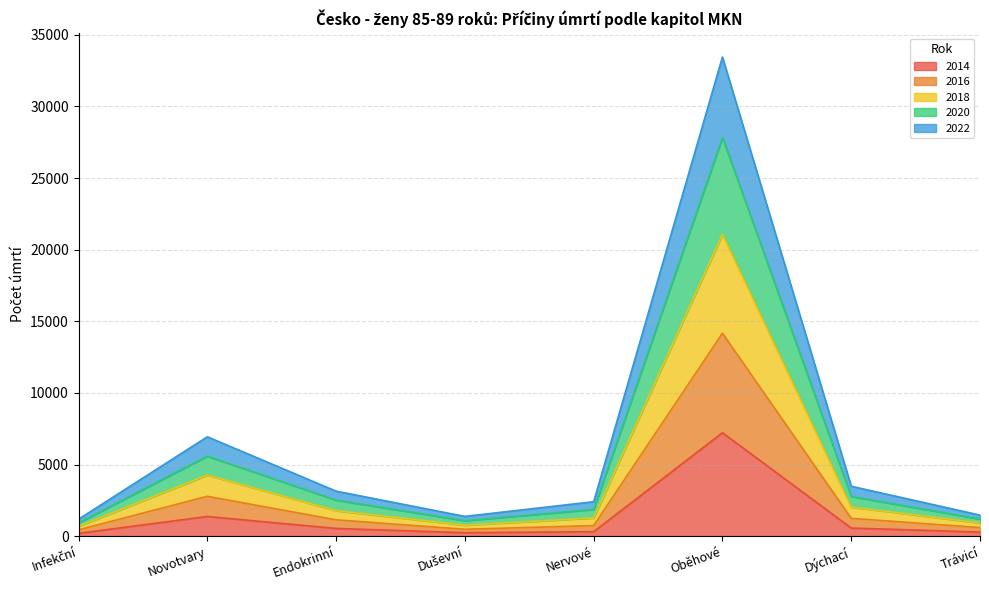

The 2014 series shows 196 at Infekční. True or false?

True